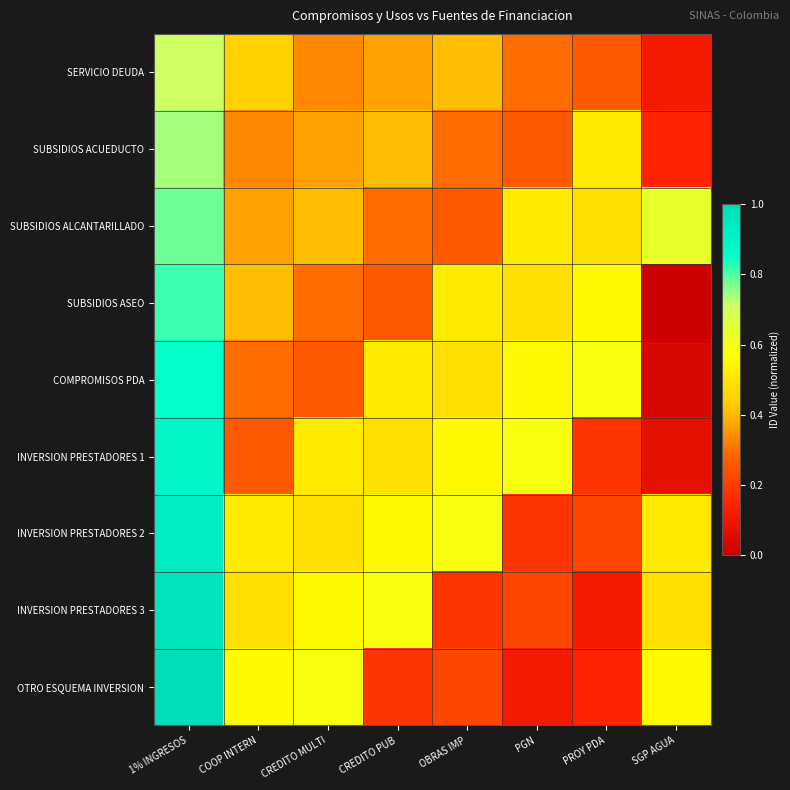

How many distinct data groups are displayed?

9